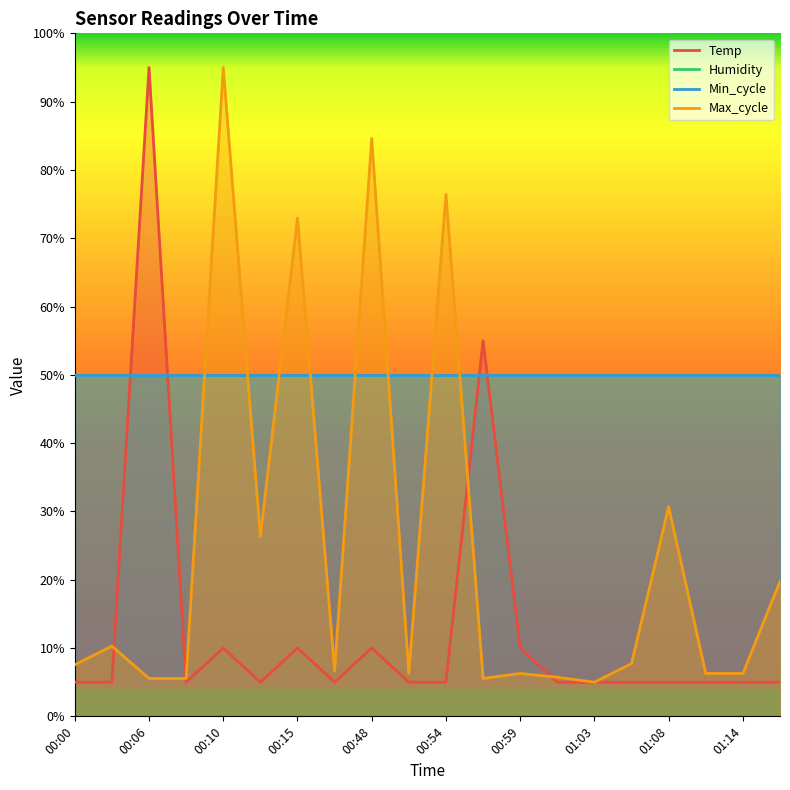

What is the value of the Temp point at the 4th from the left?

5.0